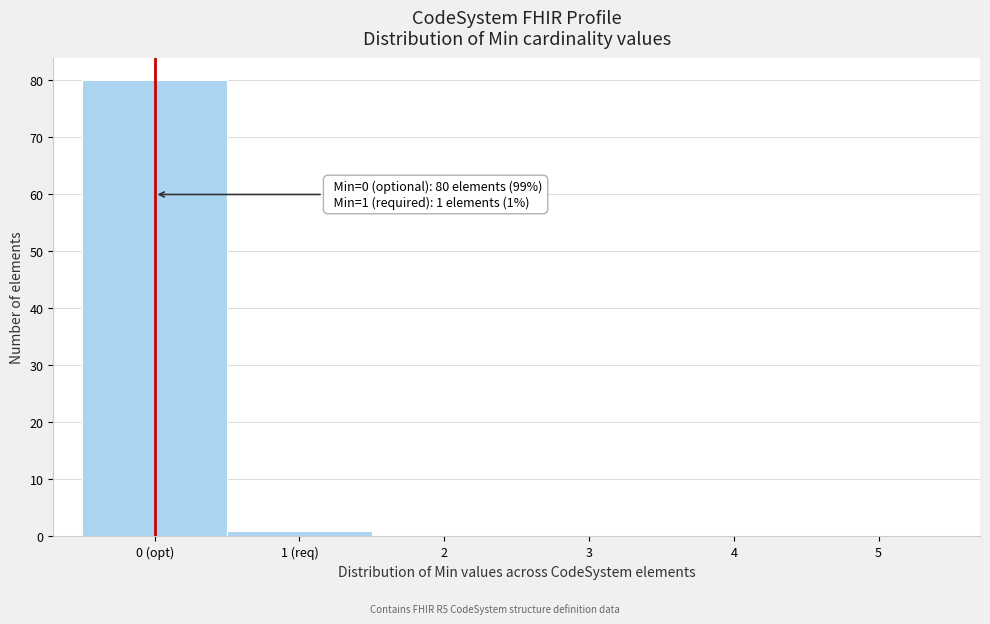

Reading left to right, what are all the values shown in this chart?

0 (opt)=80	1 (req)=1	2=0	3=0	4=0	5=0